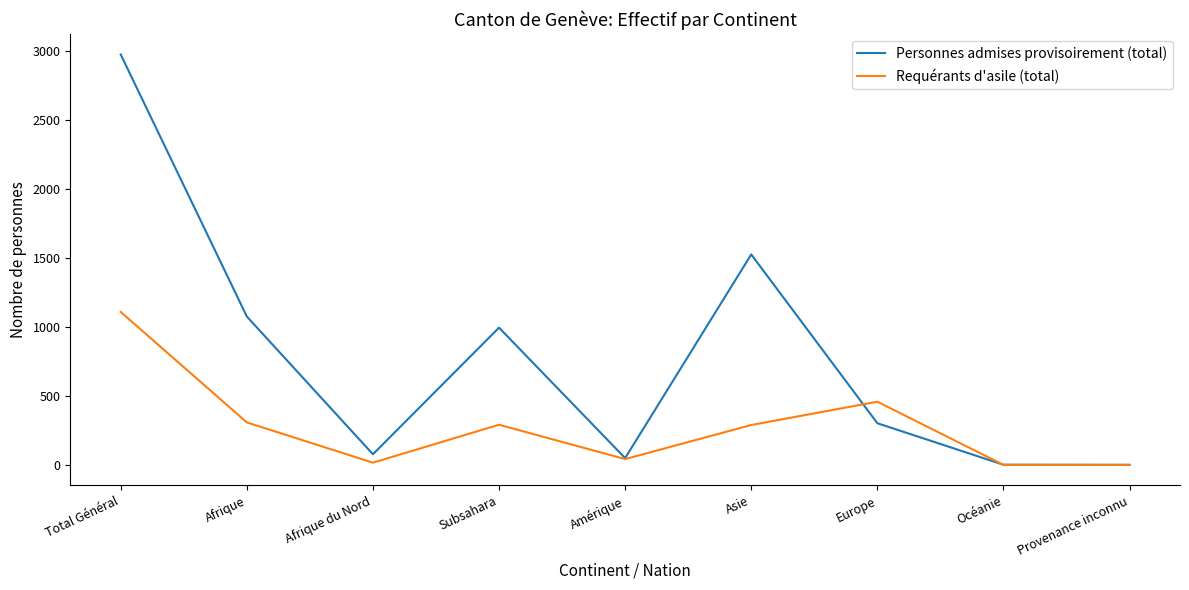

Which series has the widest spread of values?

Personnes admises provisoirement (total)